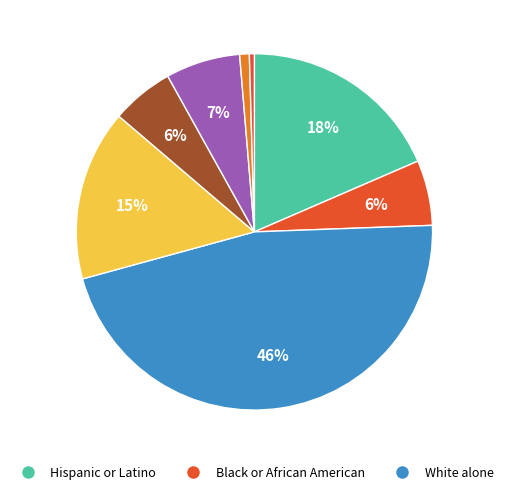

How many slices are in this pie chart?

8